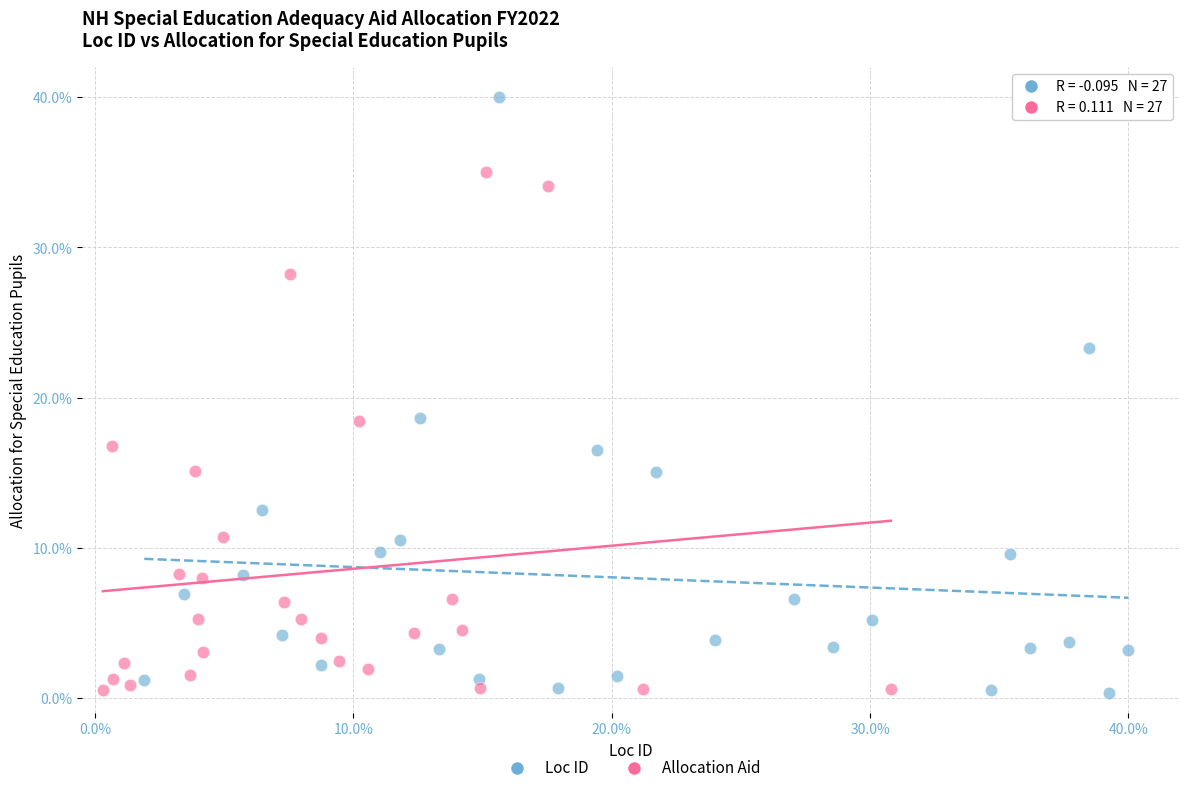

Which series has the largest Y range (max minus min)?

Loc ID